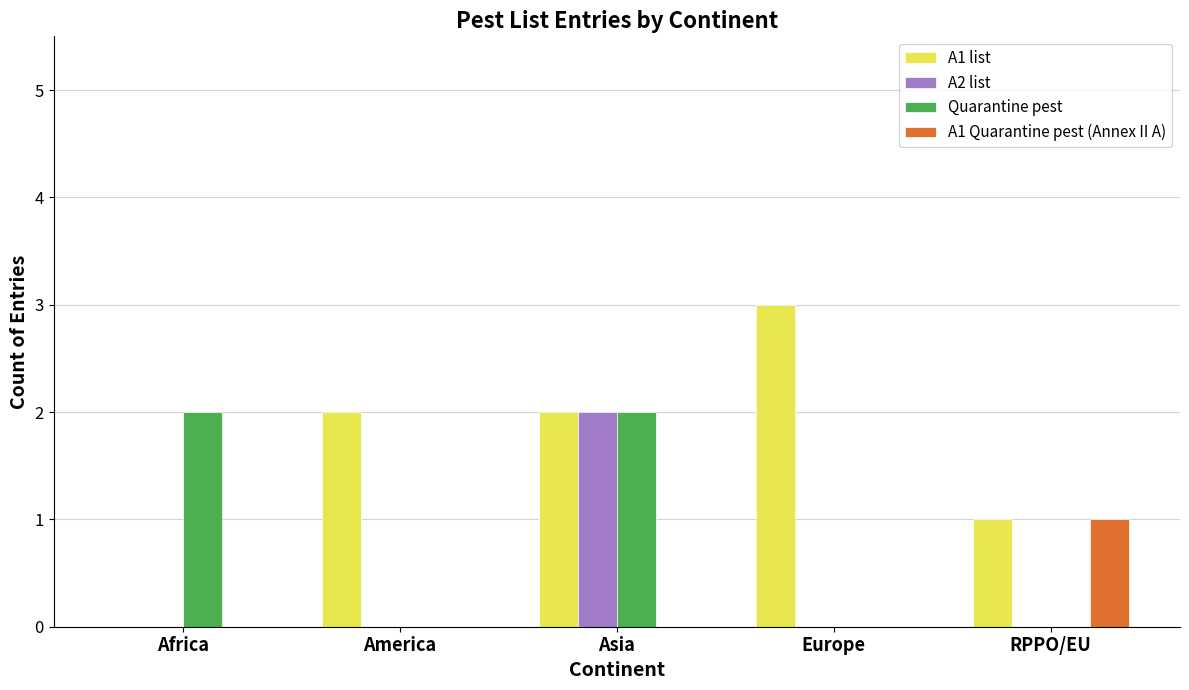

Count the A1 list values in the range 1 to 2.

3